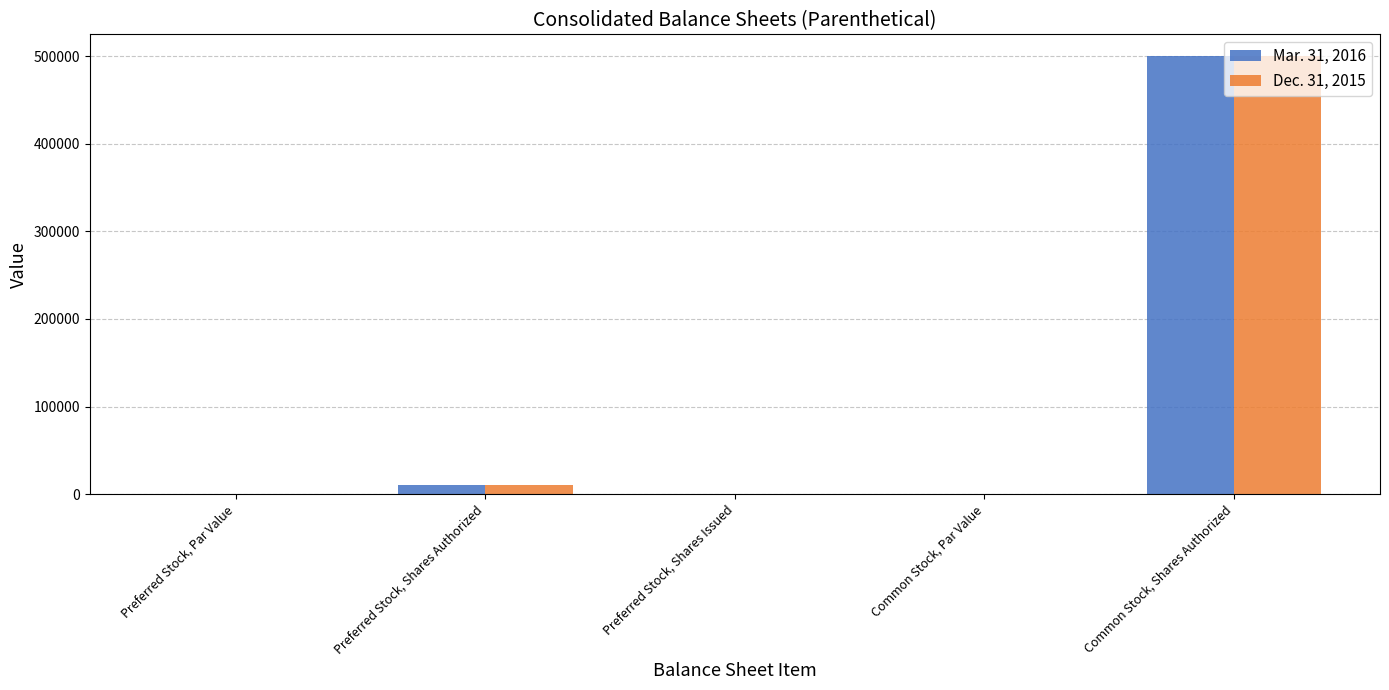

How many data points does each series have?

5